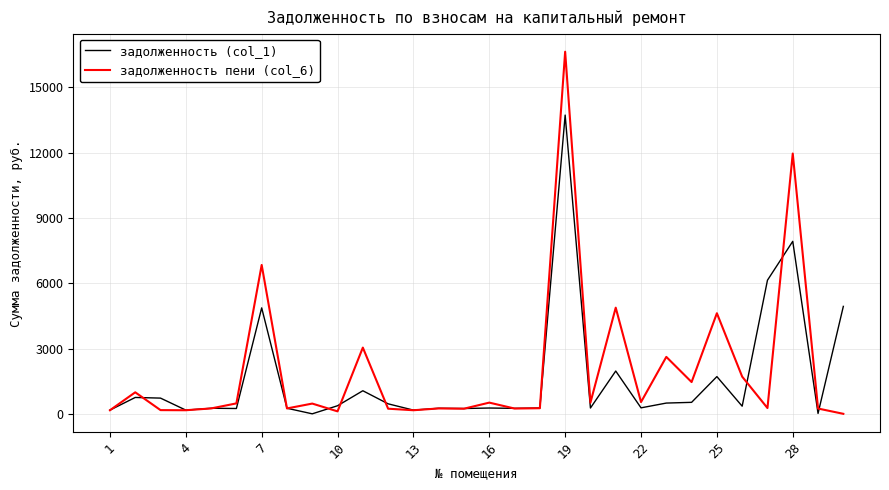

Which series has the largest total across all categories?

задолженность пени (col_6)